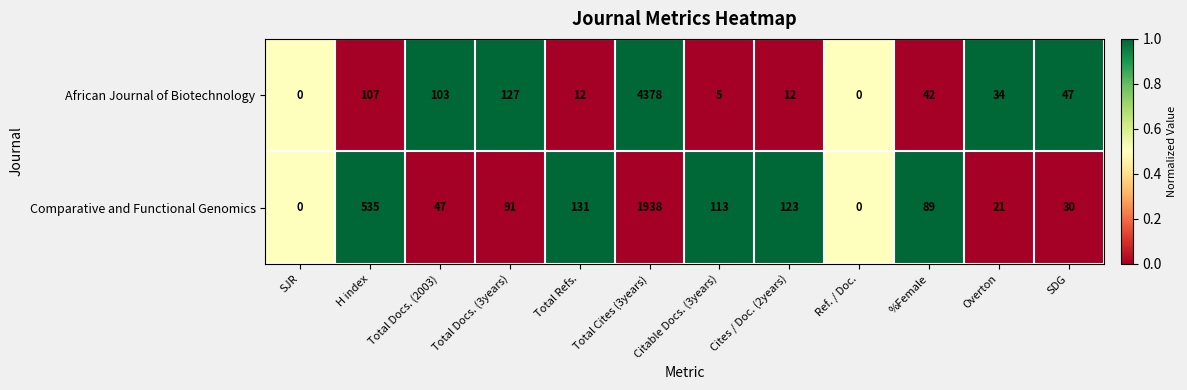

Which label corresponds to the largest value in the chart?

Total Cites (3years)